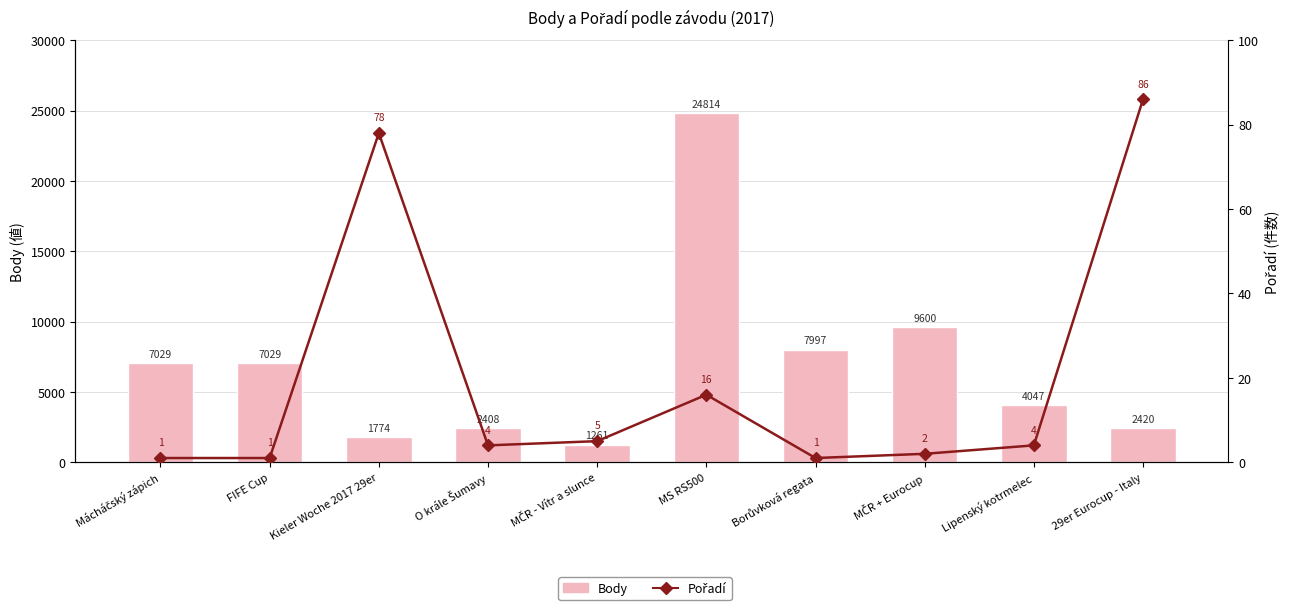

At which label is Body closest to 13037?

MČR + Eurocup